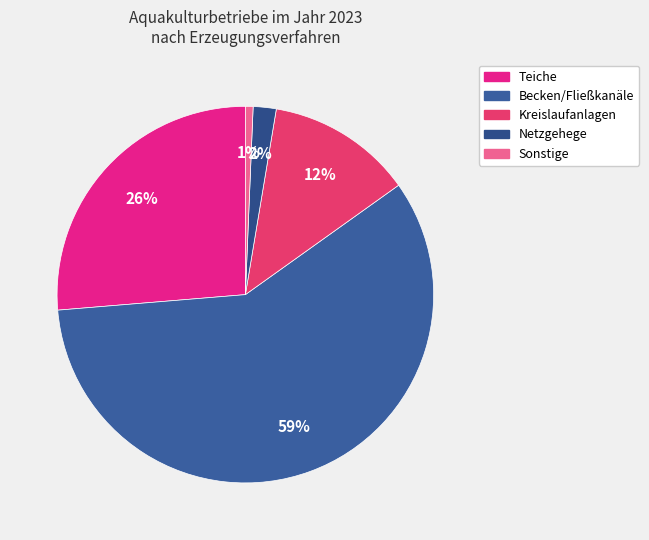

Count the number of slices in the pie.

5